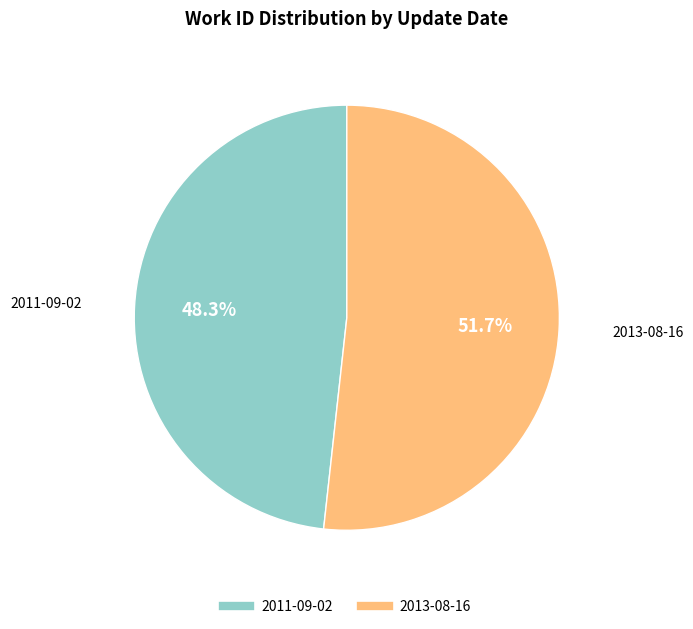

True or false: 2011-09-02 accounts for 48% of the total.

True